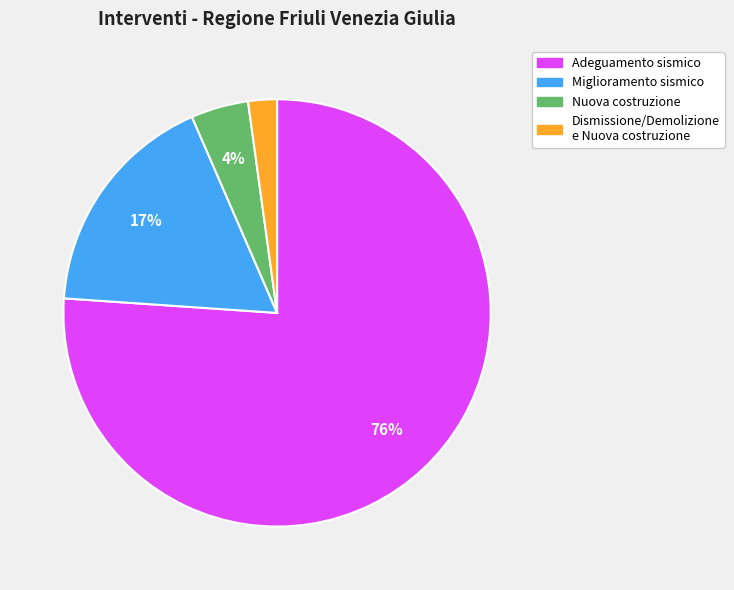

To the nearest percent, what is the average slice percentage?

25%